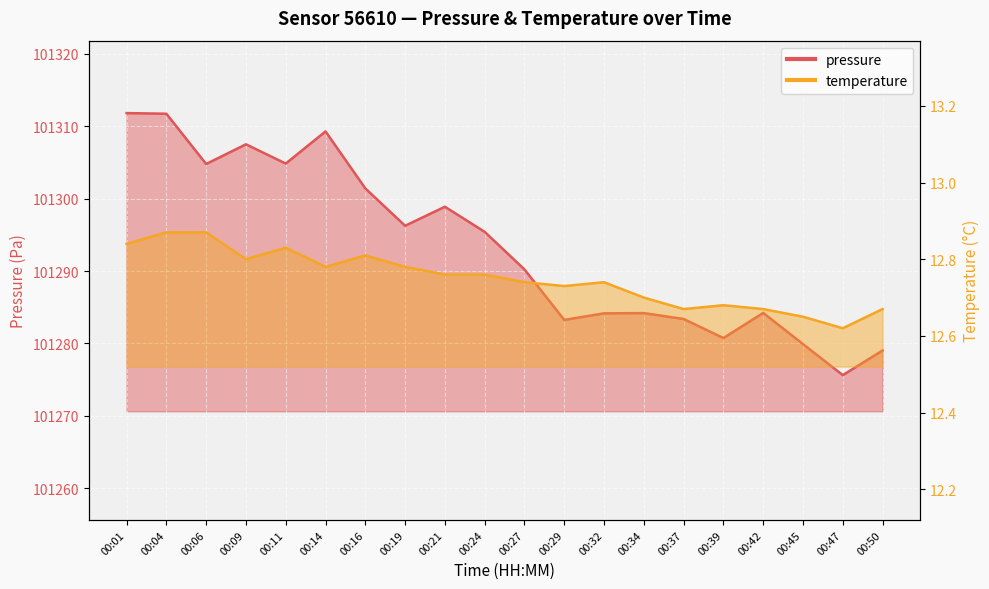

Which series has the largest total across all categories?

pressure